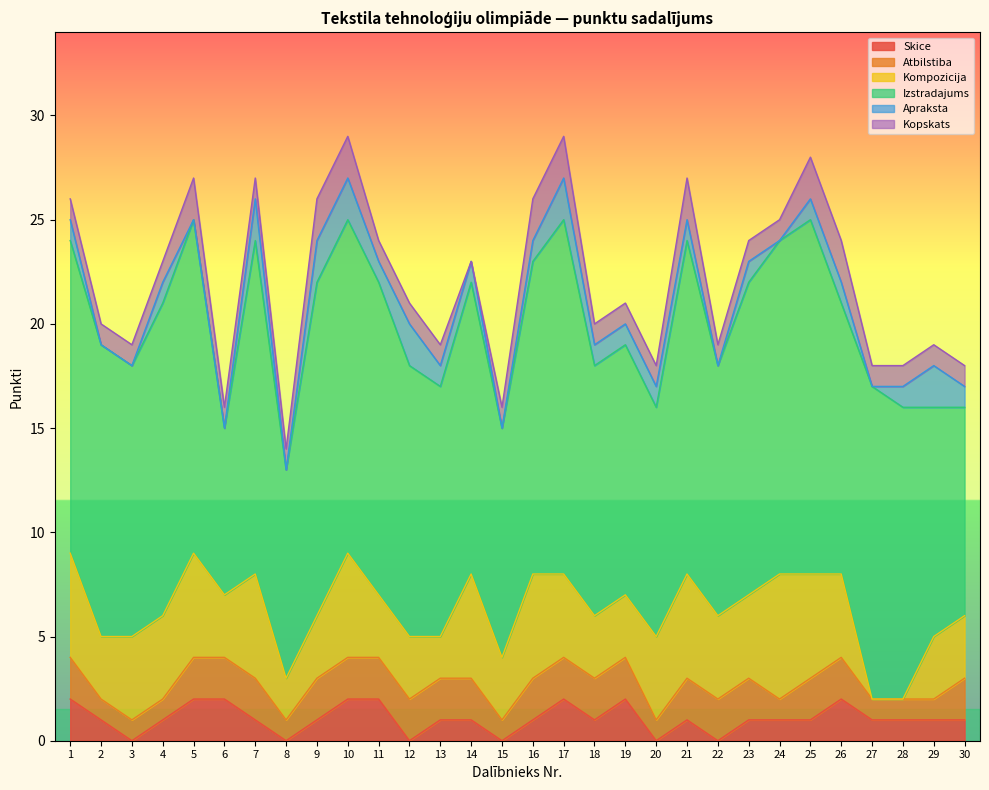

Is it true that Skice equals 2 at 17?

True